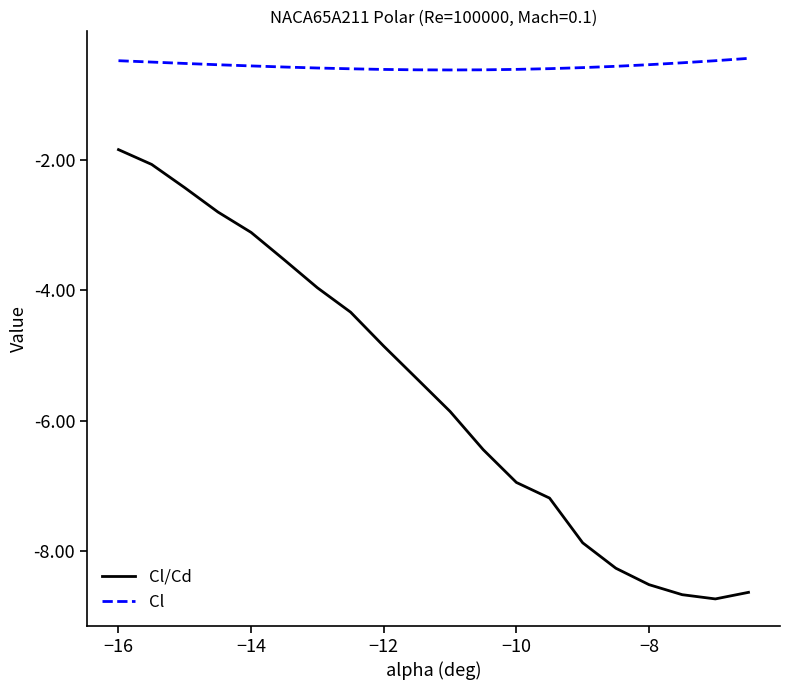

Which series has the widest spread of values?

Cl/Cd